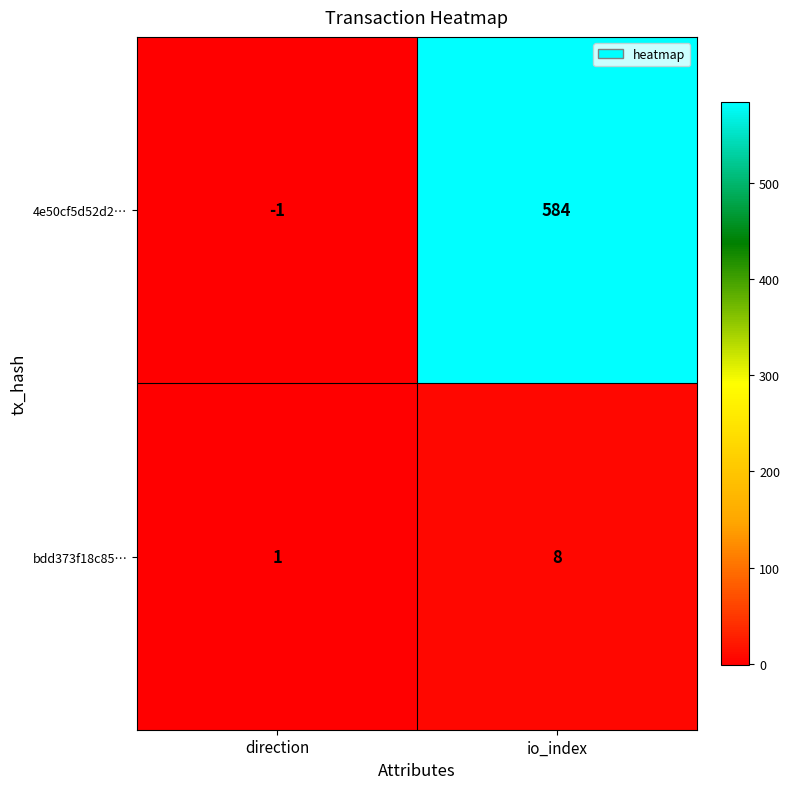

What is the sum of all bdd373f18c85… values?

9